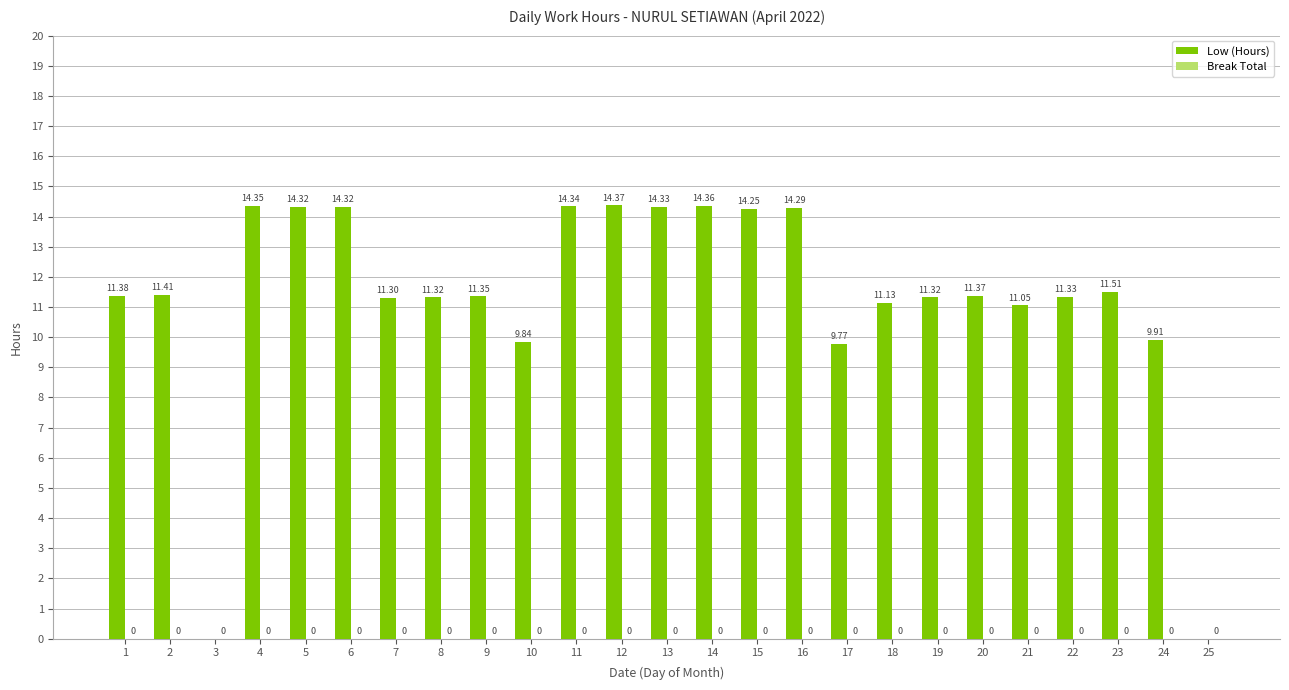

What is the change in value from 12 to 20?

-3.0